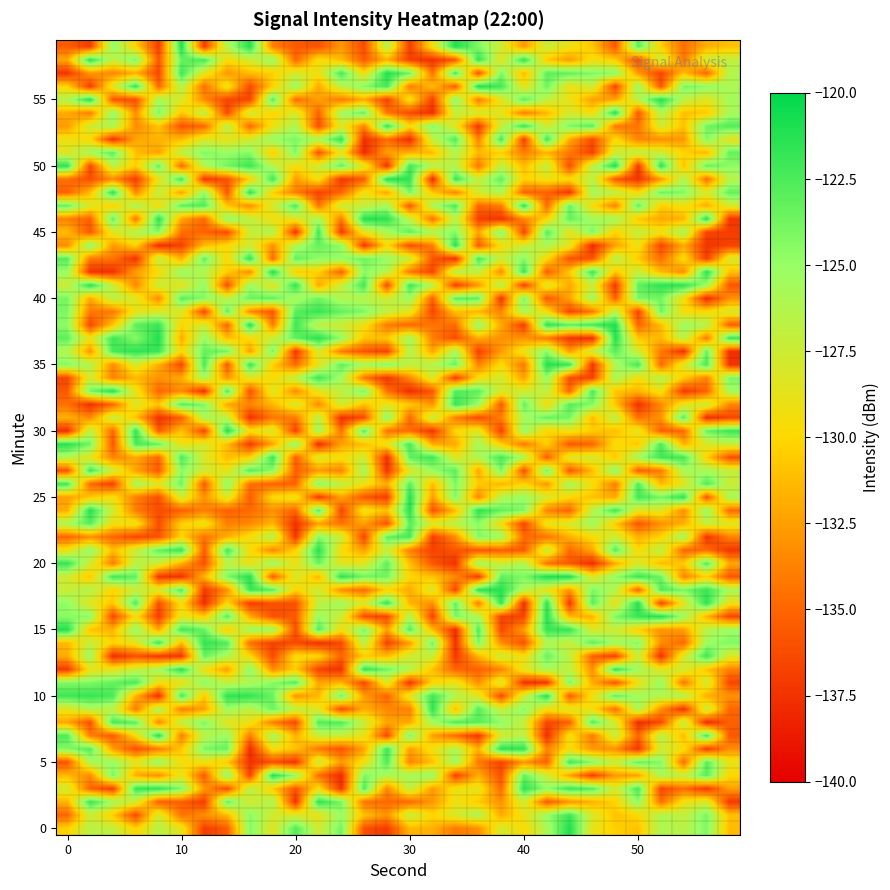

At which category is the sum across all series the highest?

22